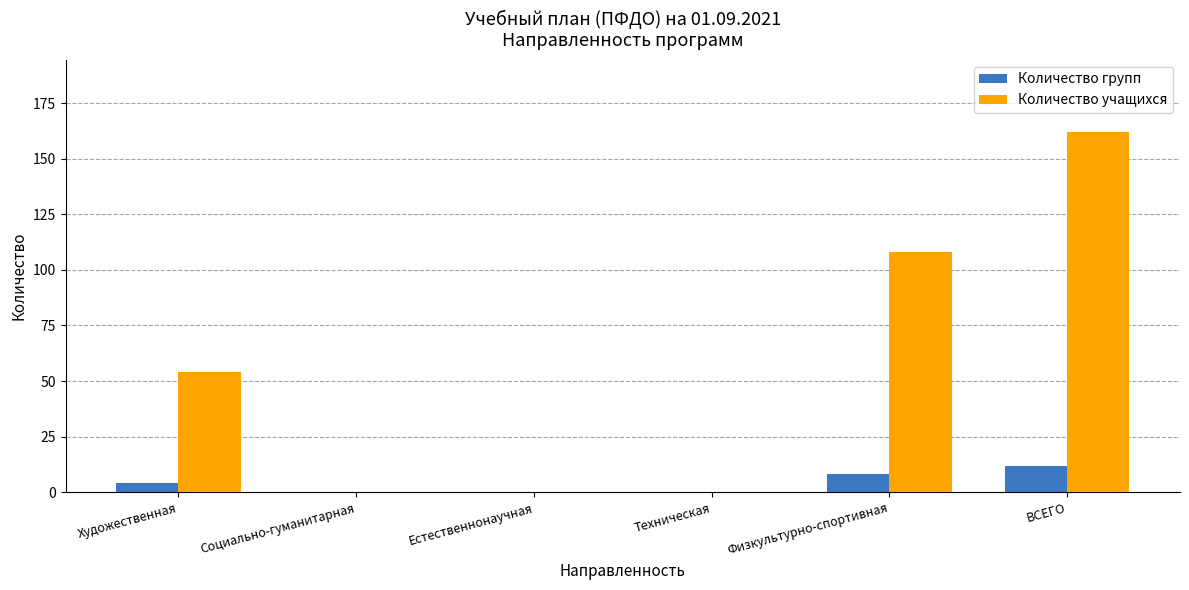

How many groups of bars are there?

6